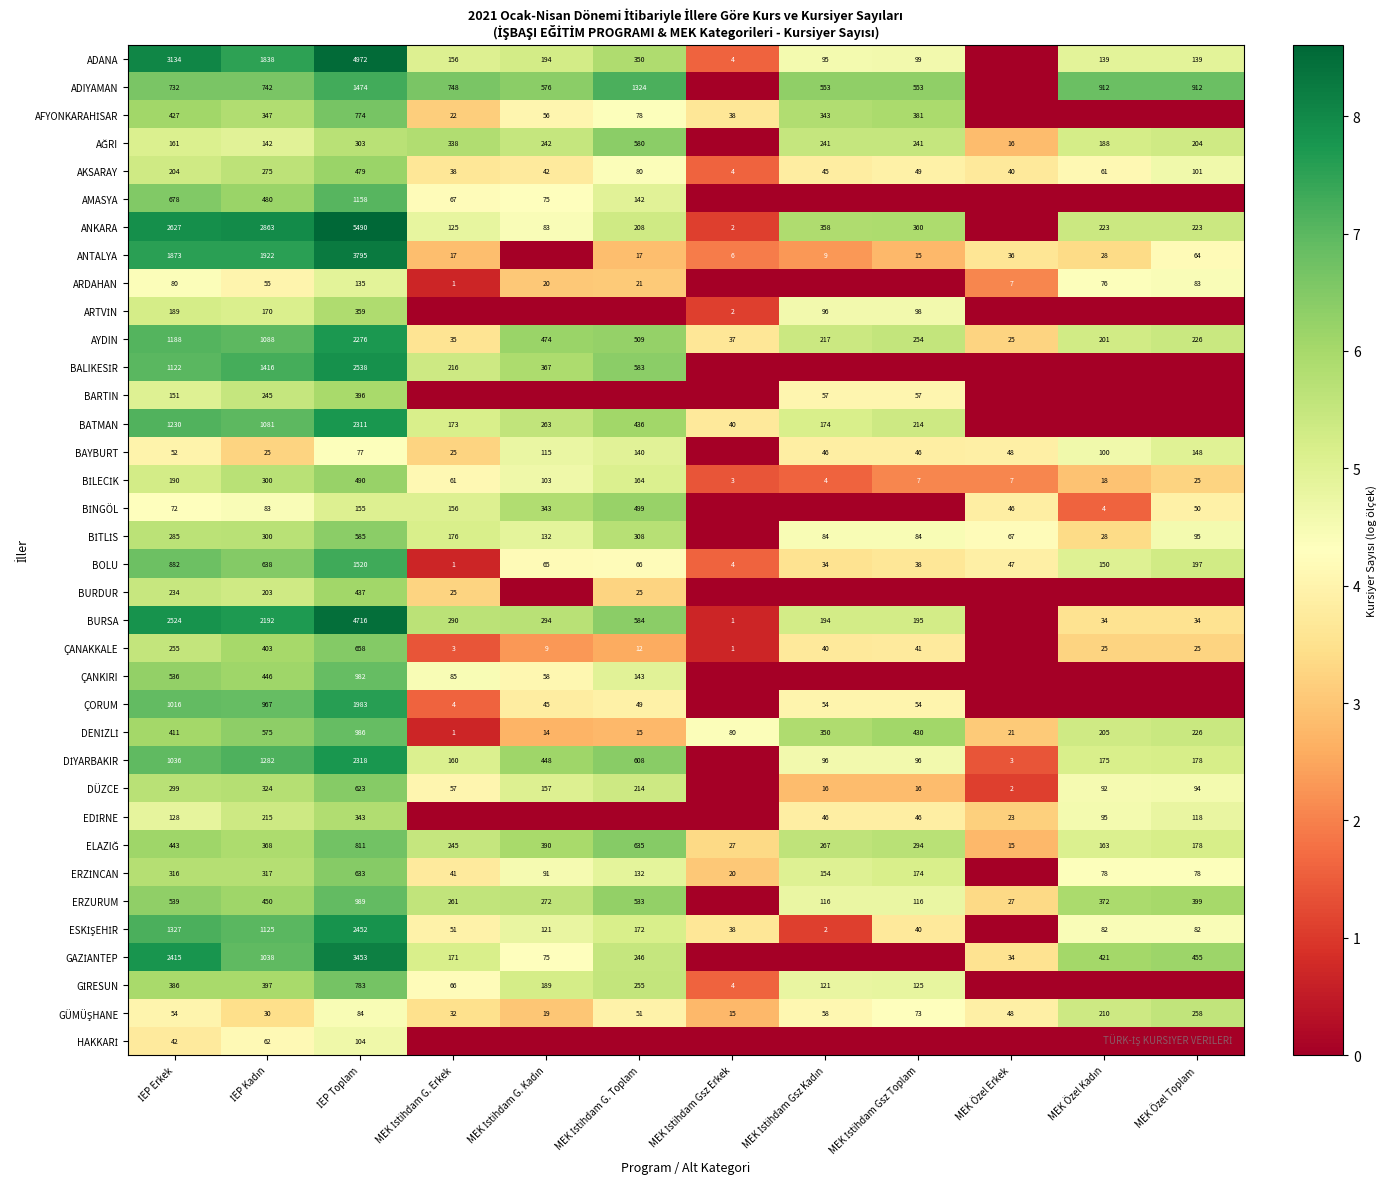

Which category has the lowest value in the AYDIN series?

MEK Özel Erkek